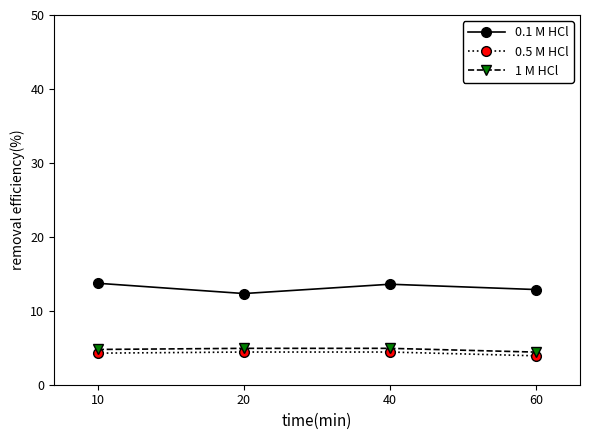

Does the chart have visible grid lines?

No